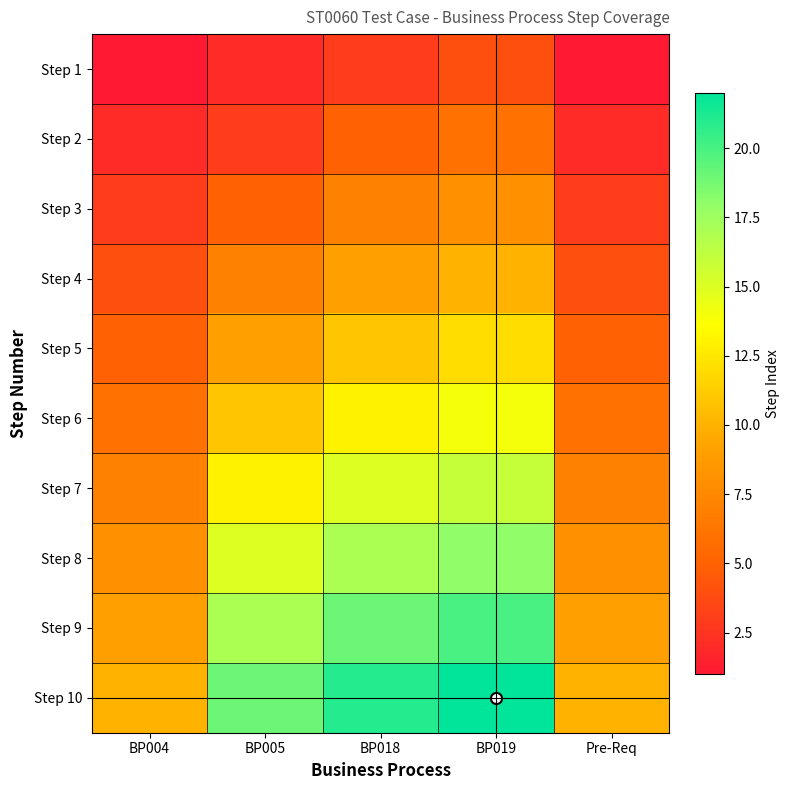

What is the maximum value shown in the chart?

22